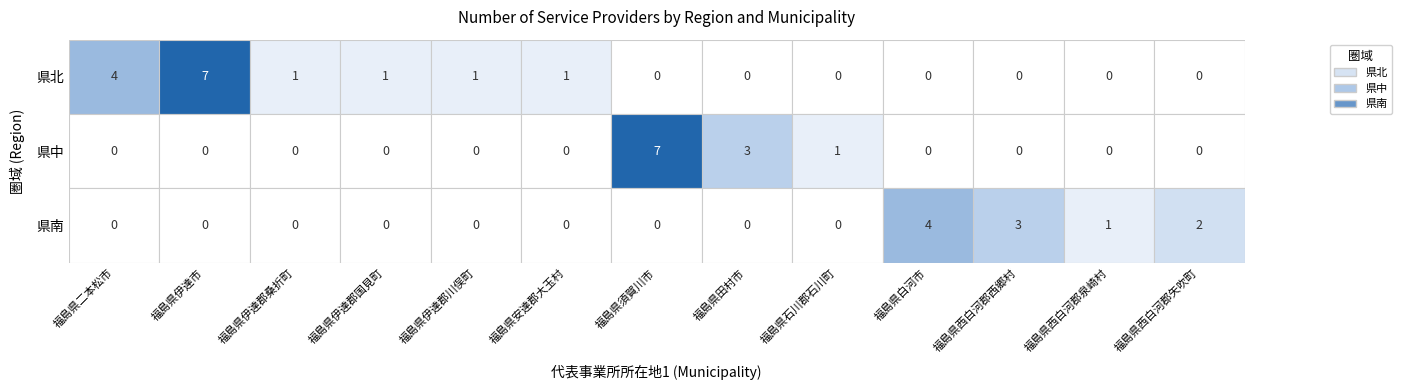

List the series in order of their overall mean, highest first.

県北, 県中, 県南